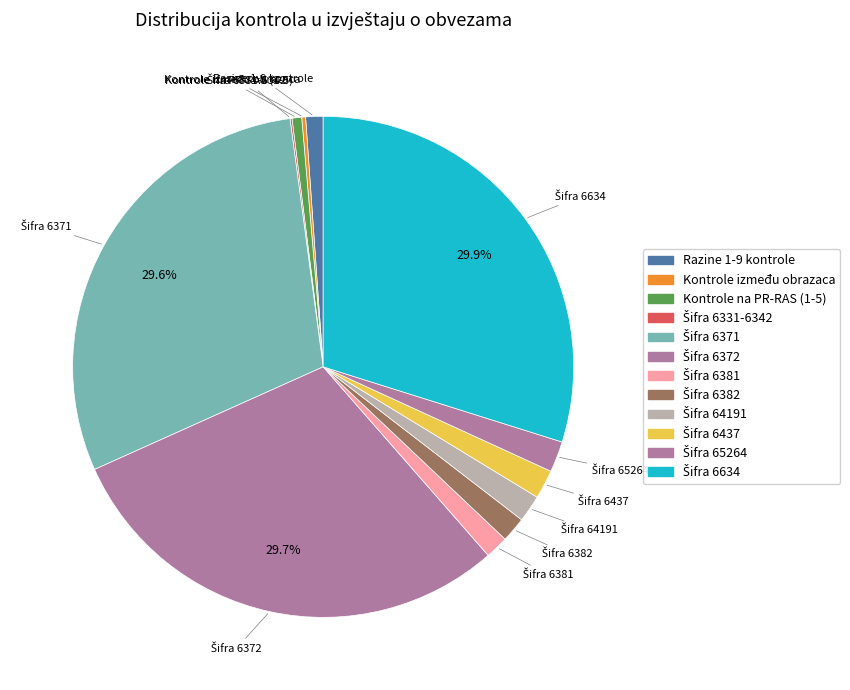

What is the largest slice in the pie chart?

Šifra 6634